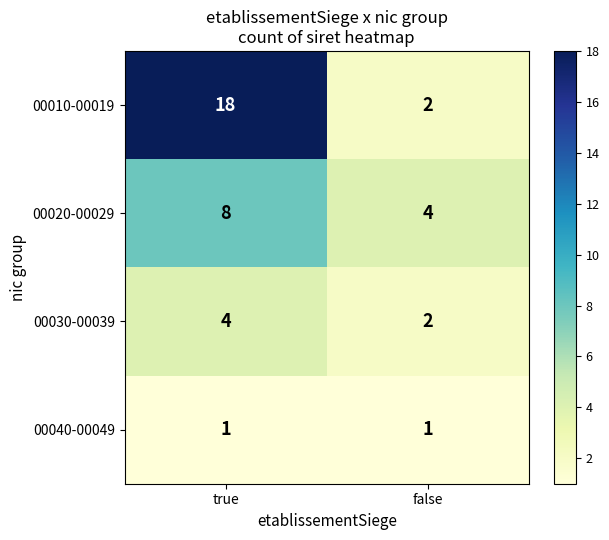

True or false: 00010-00019 has a value of 2 at false.

True